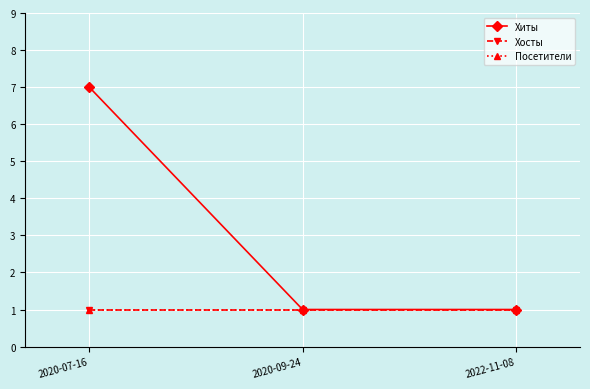

What is the spread (max minus min) of values at 2020-07-16?

6